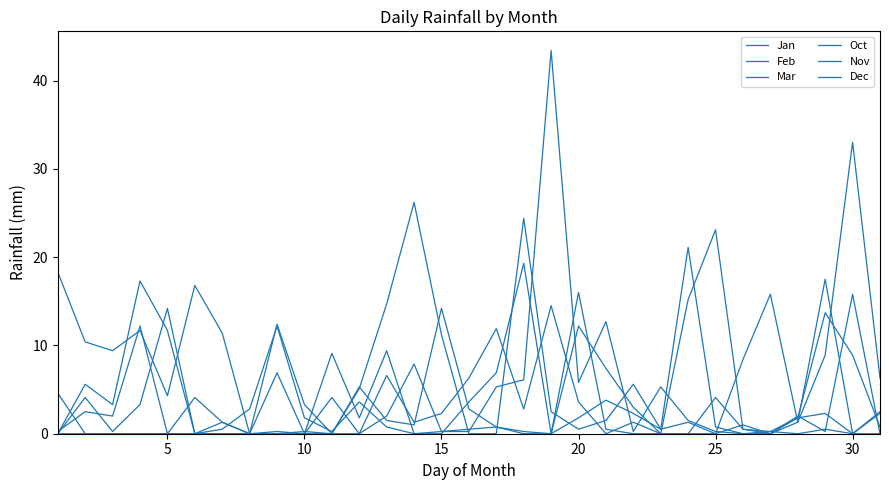

Does the chart display data point markers on the line(s)?

No